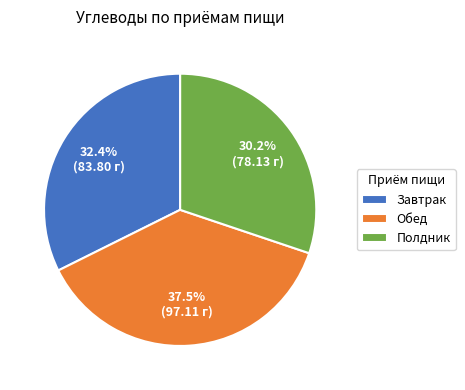

Count the number of slices in the pie.

3